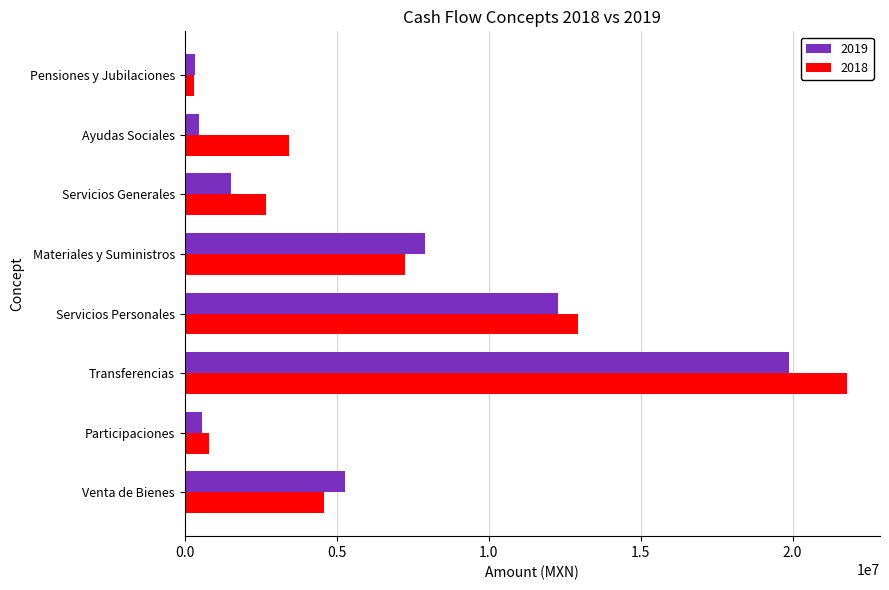

Is it true that 2018 equals 7246586.3 at Materiales y Suministros?

True